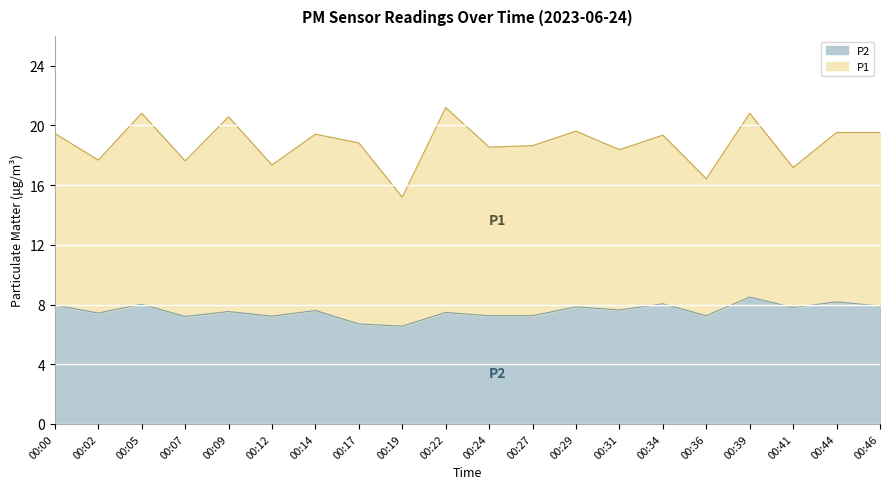

What is the value of the 1st point from the left?

8.0